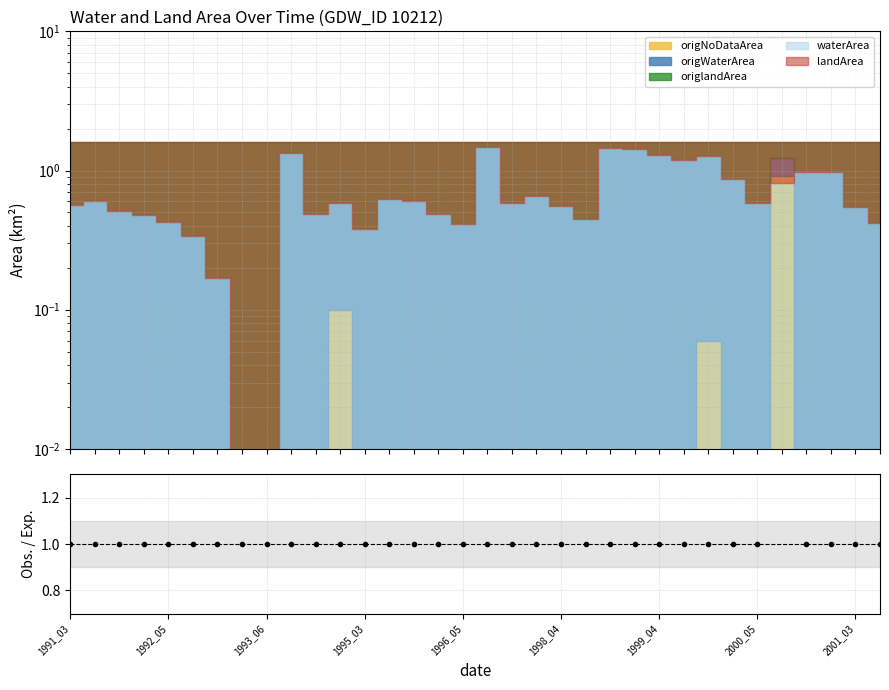

Count the values in the range 1 to 2.

33